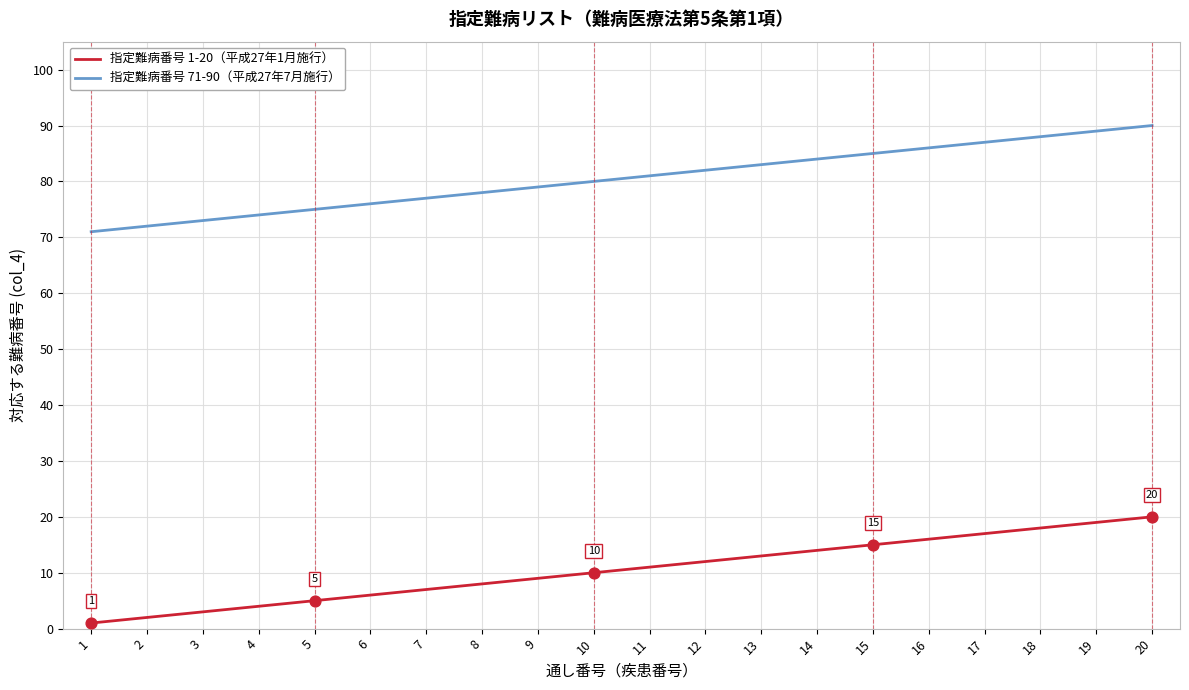

At which category is the sum across all series the highest?

20